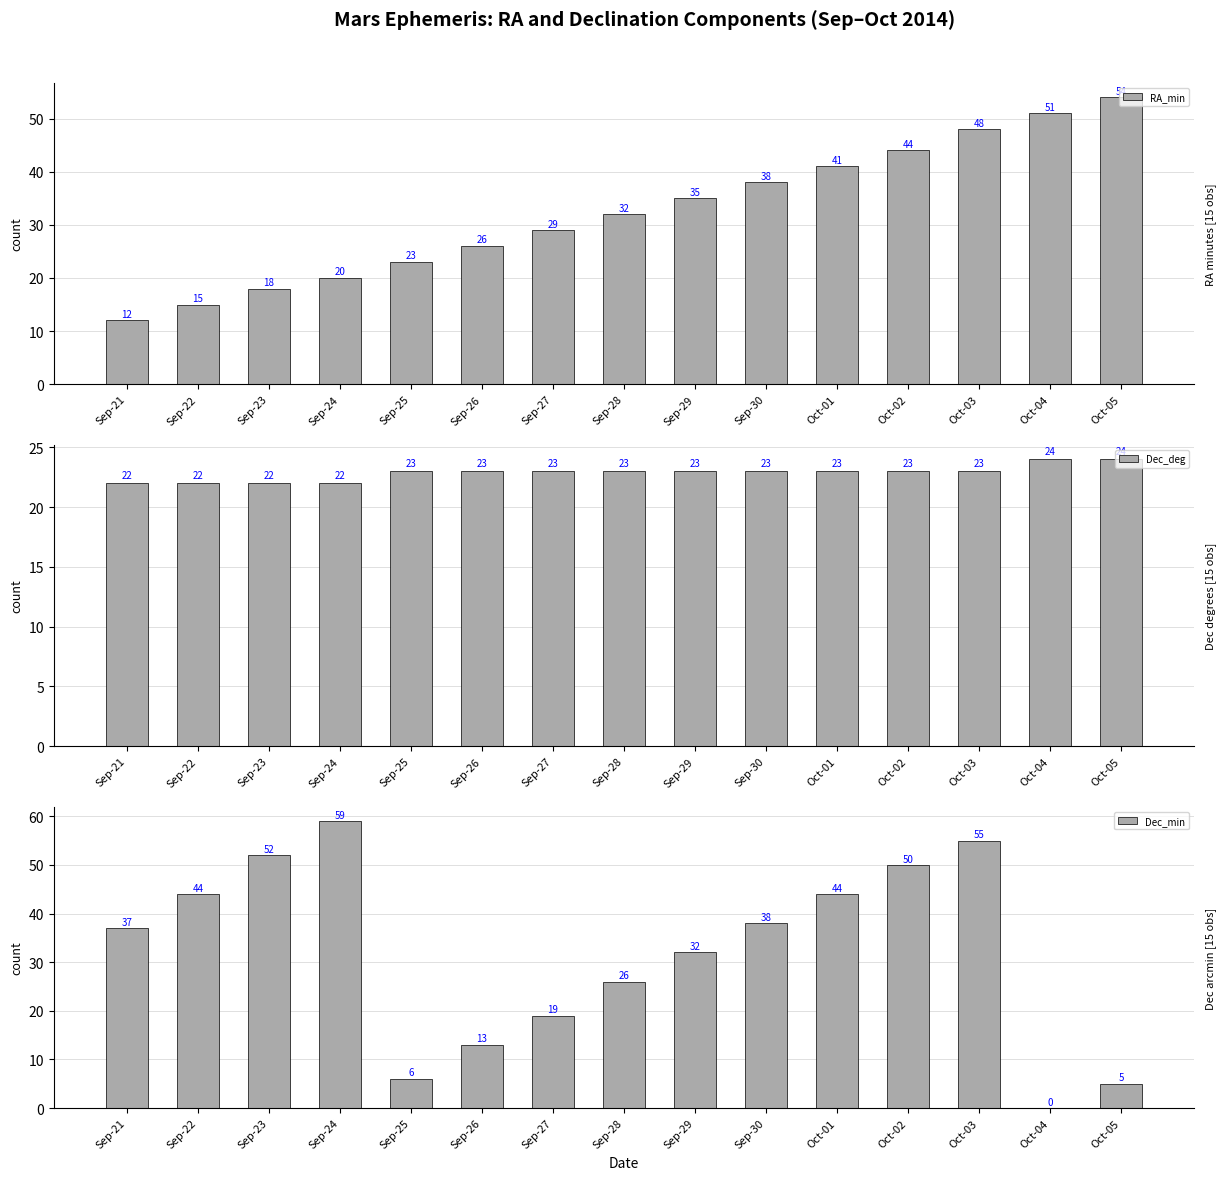

What is the label of the 1st bar from the left?

Sep-21